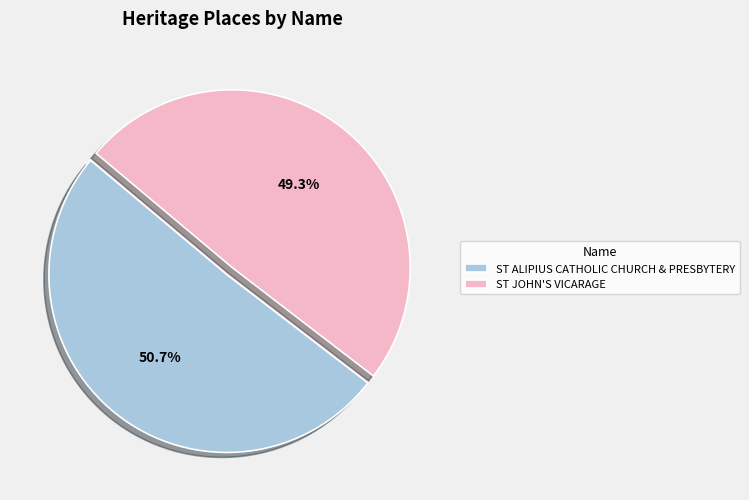

To the nearest percent, what is the difference between the largest and smallest slice percentages?

1%